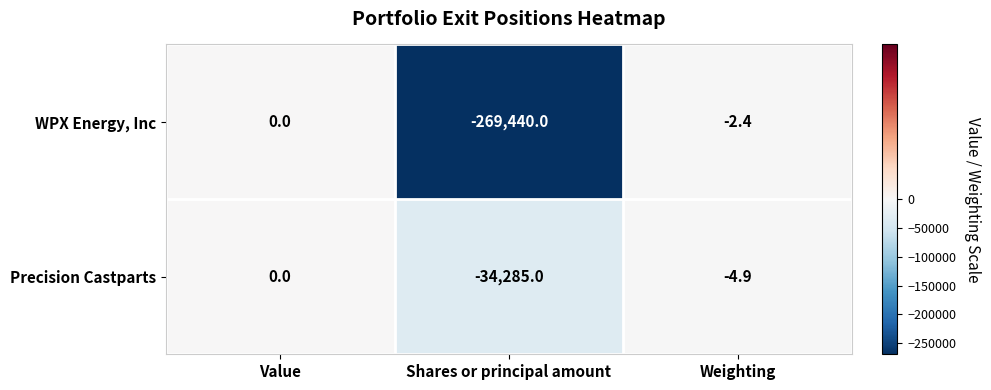

What is the sum of all WPX Energy, Inc values?

-269442.4